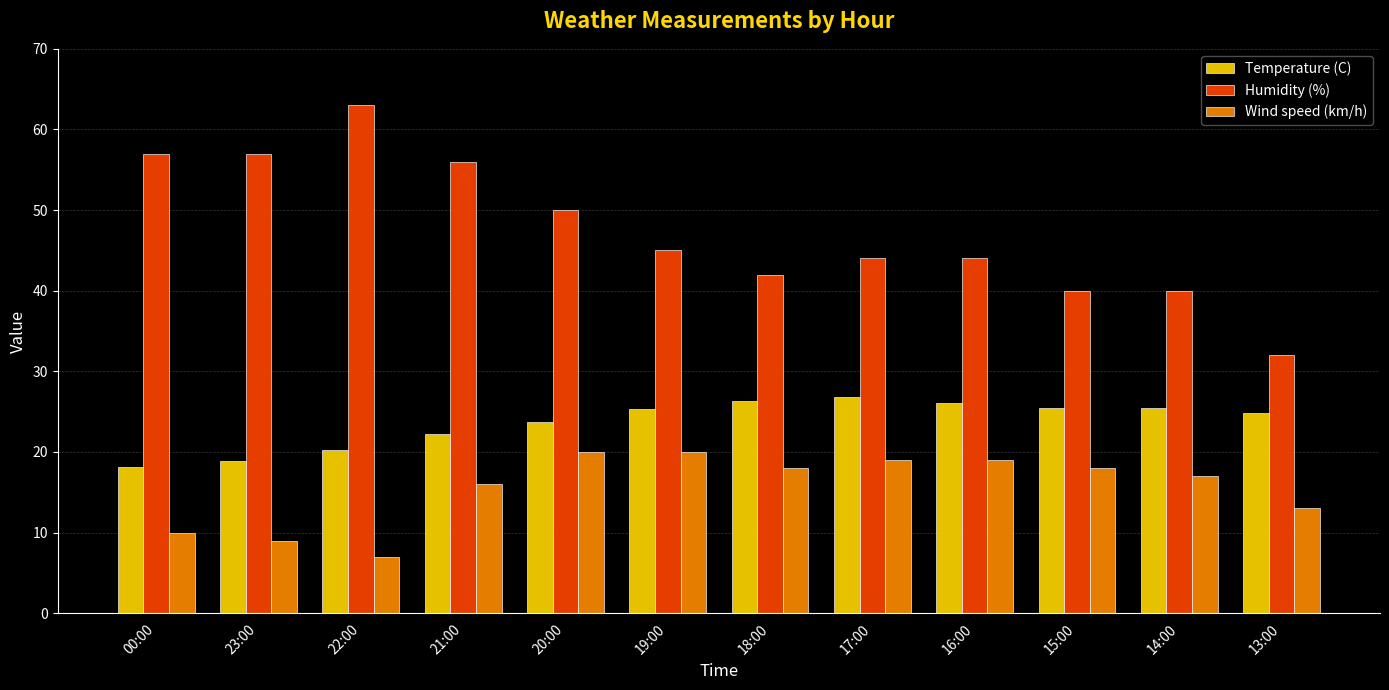

The value of Wind speed (km/h) at 19:00 is 20.0. True or false?

True